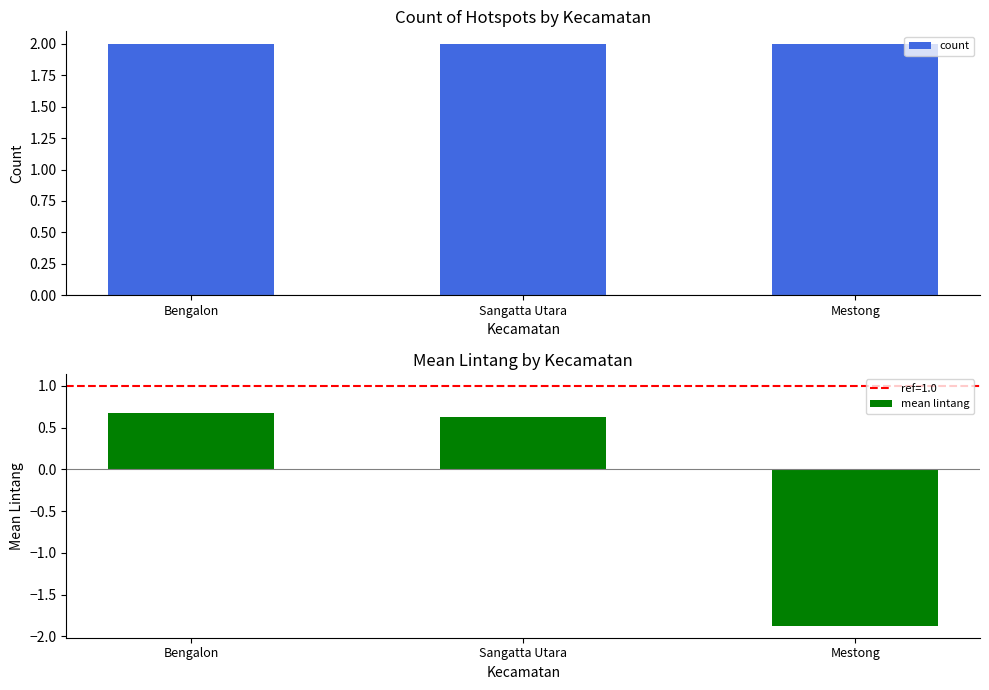

The count series shows 2.0 at Sangatta Utara. True or false?

True